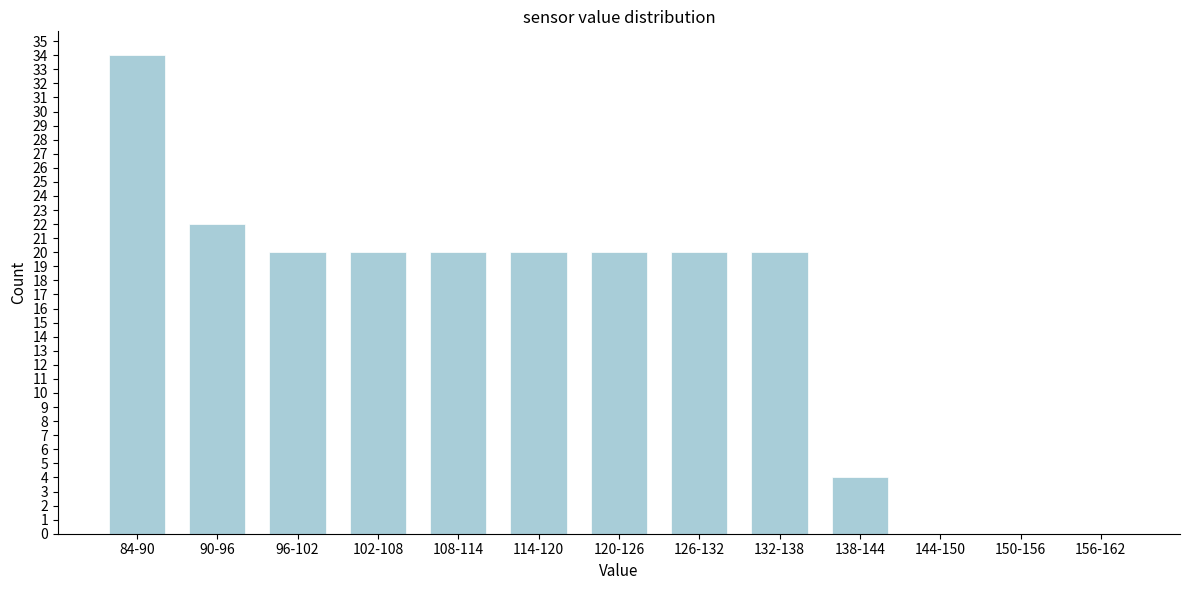

Reading left to right, list all the values displayed in this chart.

84-90=34	90-96=22	96-102=20	102-108=20	108-114=20	114-120=20	120-126=20	126-132=20	132-138=20	138-144=4	144-150=0	150-156=0	156-162=0